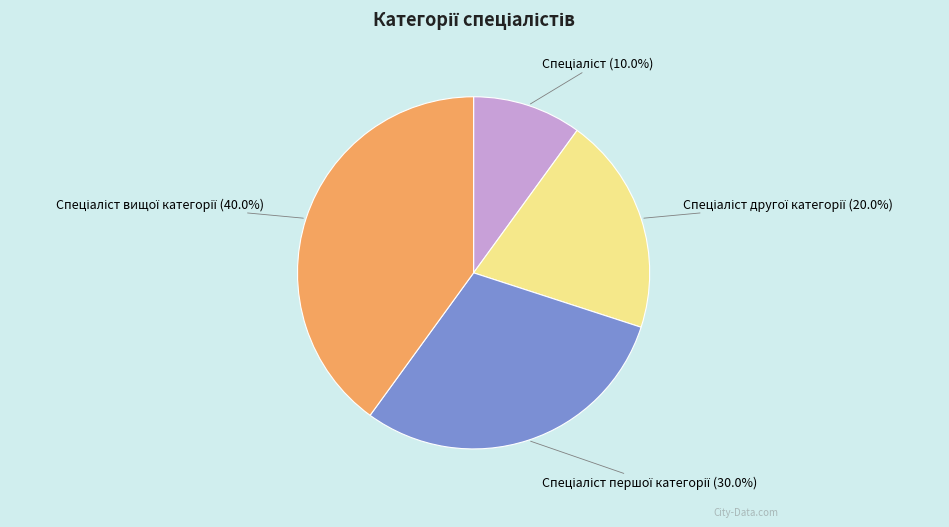

Is there any slice that represents more than half of the pie?

No